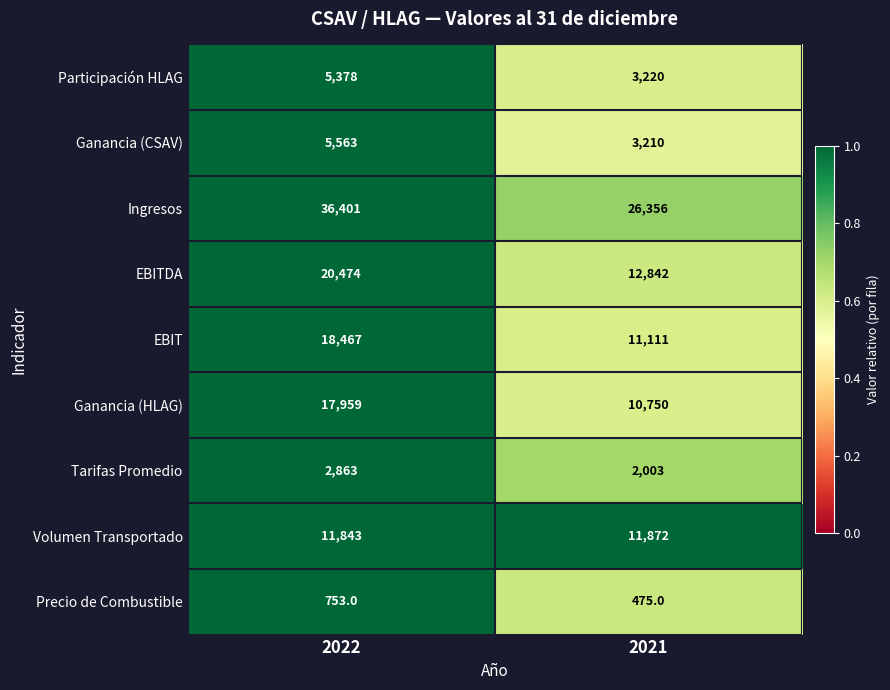

What is the difference between the maximum and minimum values in the Ingresos series?

10045